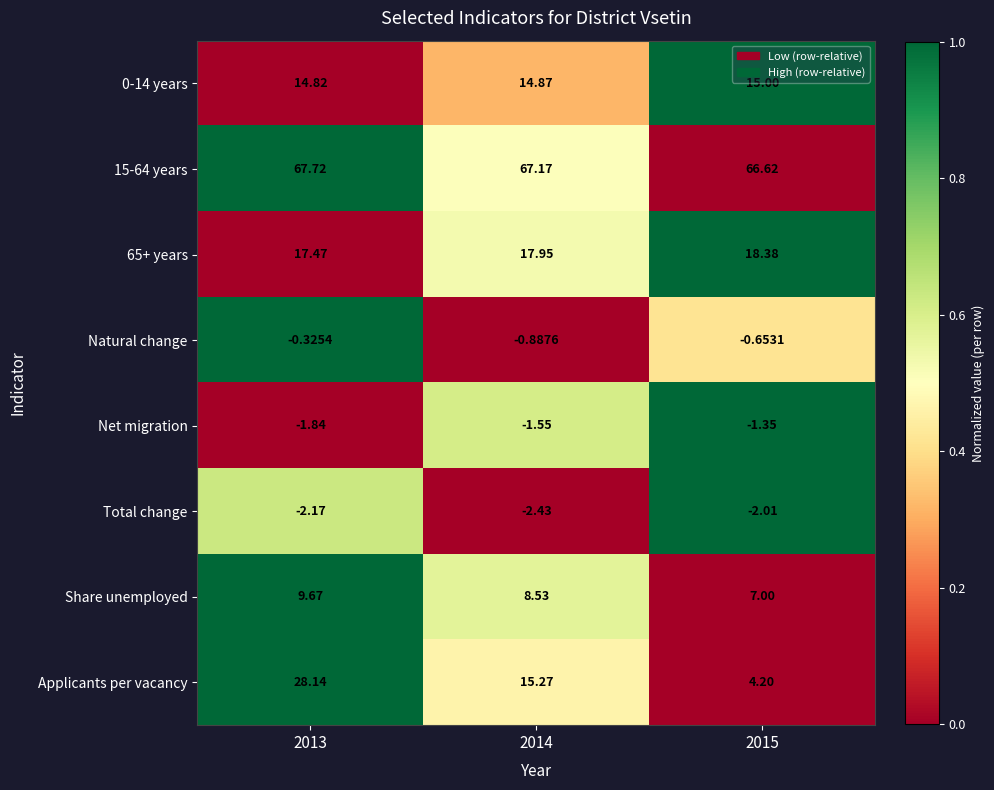

Which series has the largest range (max minus min)?

Applicants per vacancy